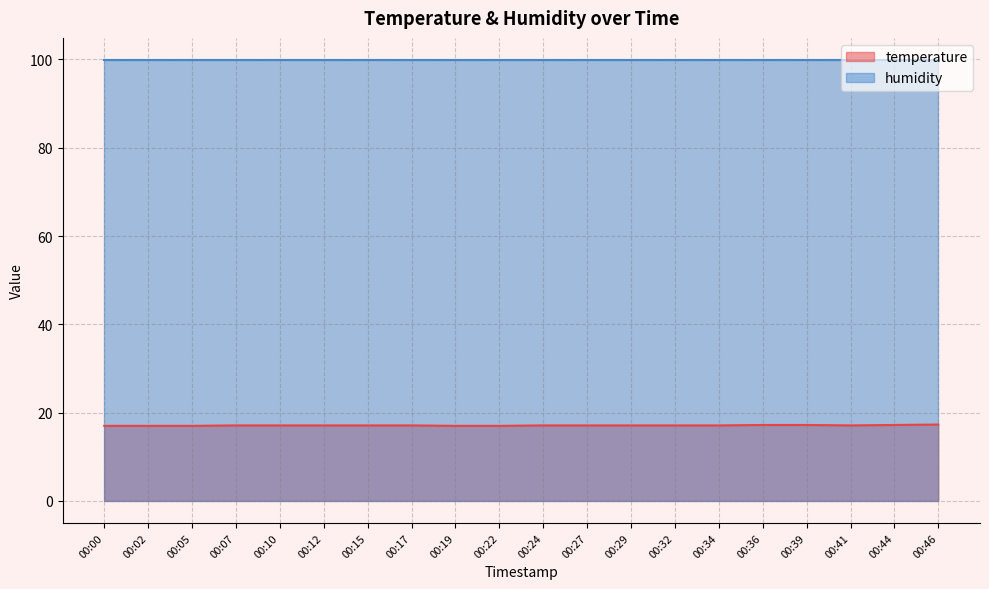

What is the ratio of the value at 00:07 to the value at 00:36?

1.0